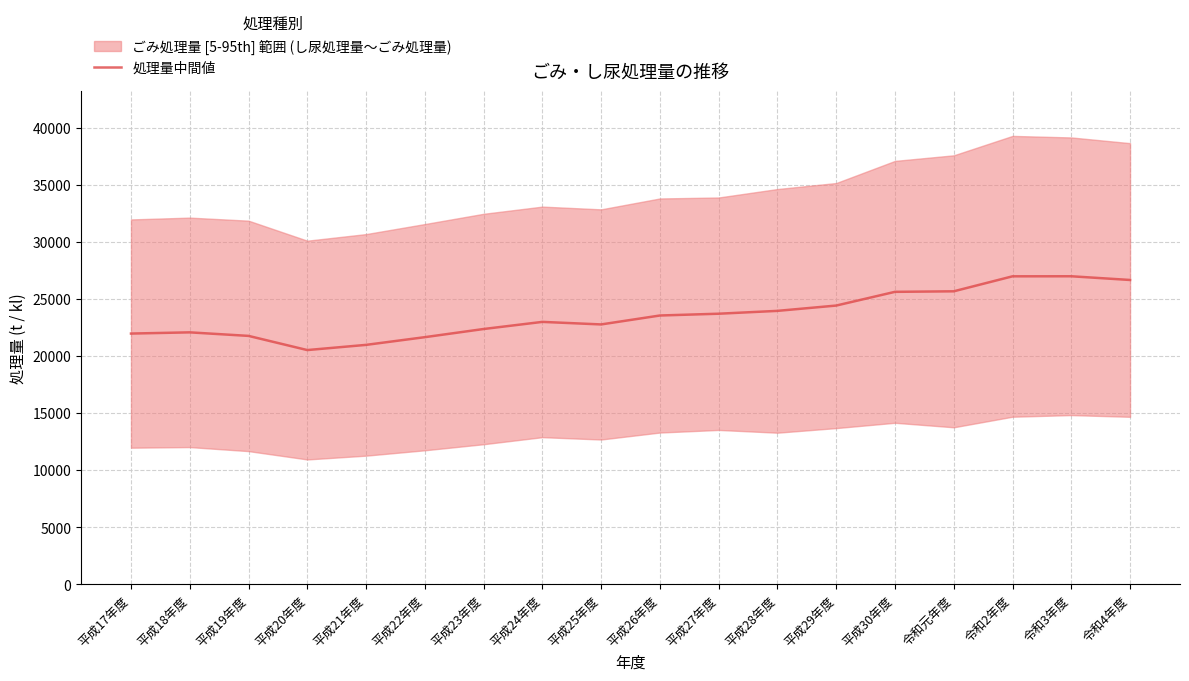

What is the smallest value displayed?

20533.5